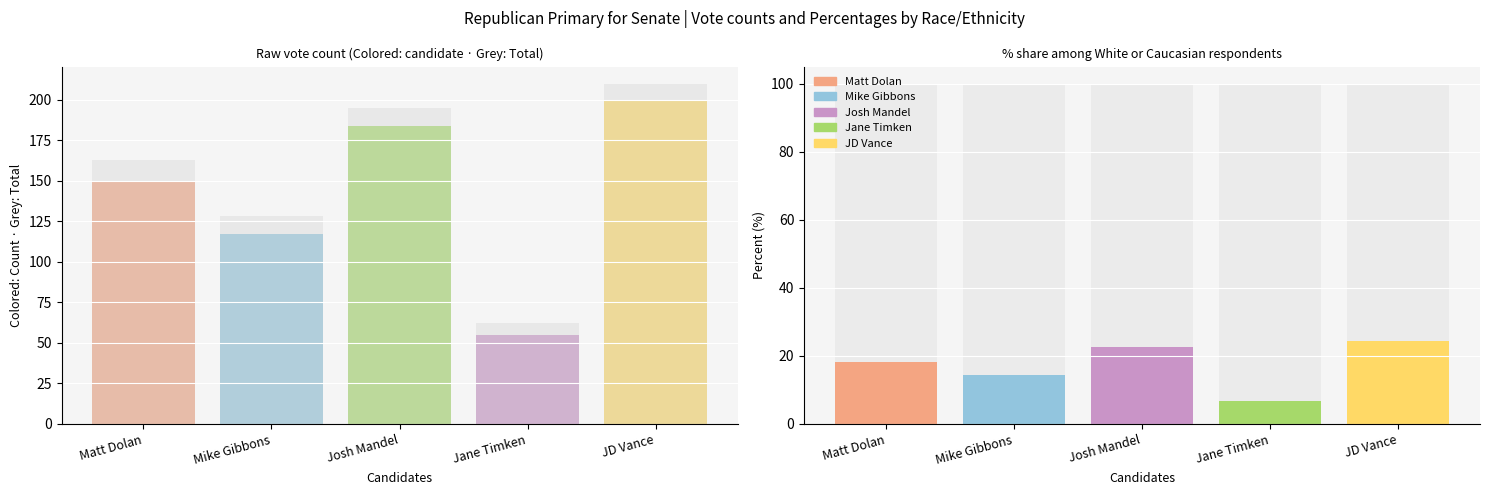

List the series in order of their peak value, highest first.

JD Vance, Josh Mandel, Matt Dolan, Mike Gibbons, Jane Timken